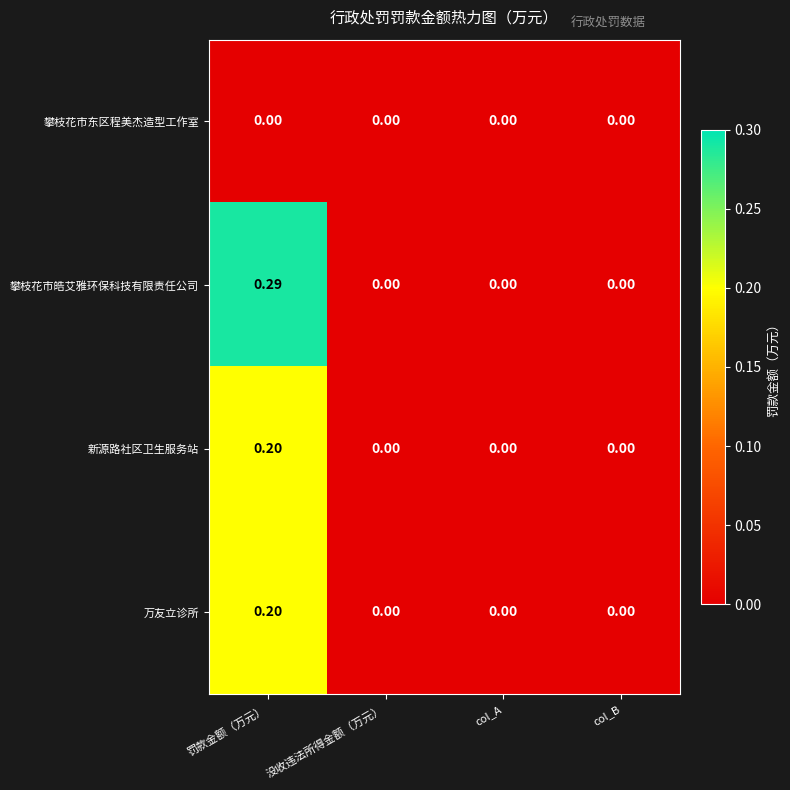

Which series has the largest range (max minus min)?

攀枝花市皓艾雅环保科技有限责任公司